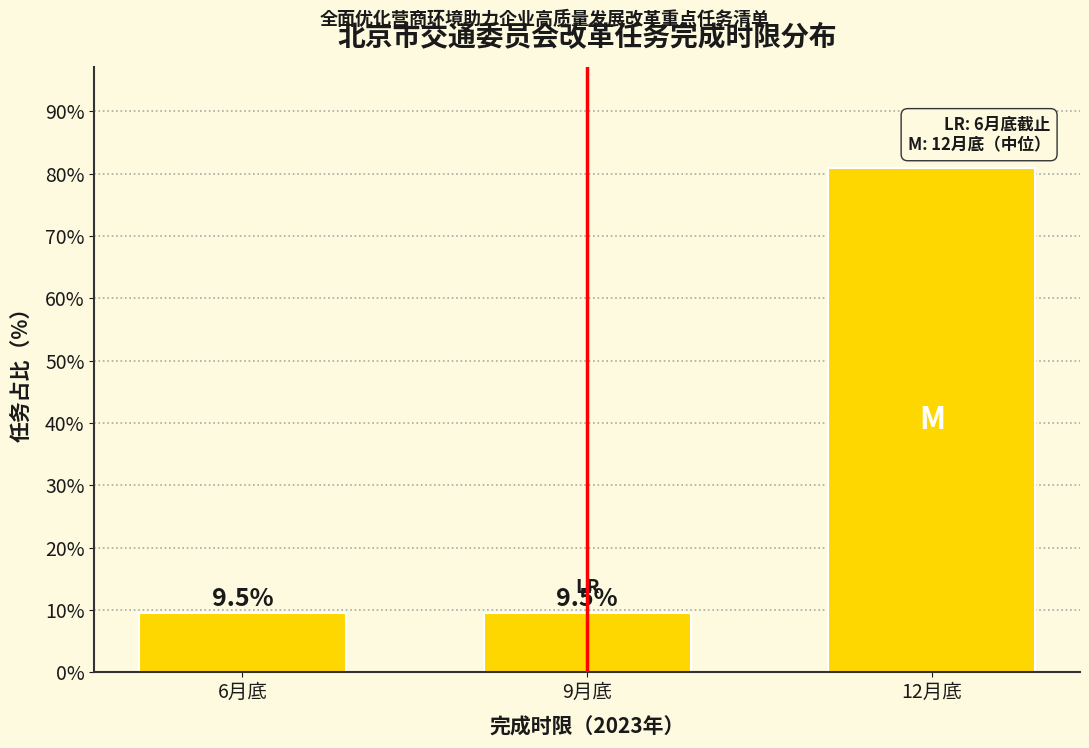

Reading right to left, what are all the values shown in this chart?

12月底=81.0	9月底=9.5	6月底=9.5